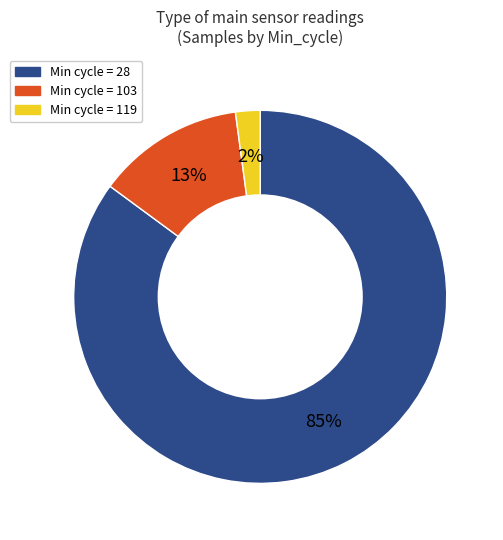

Does any single category account for the majority?

Yes